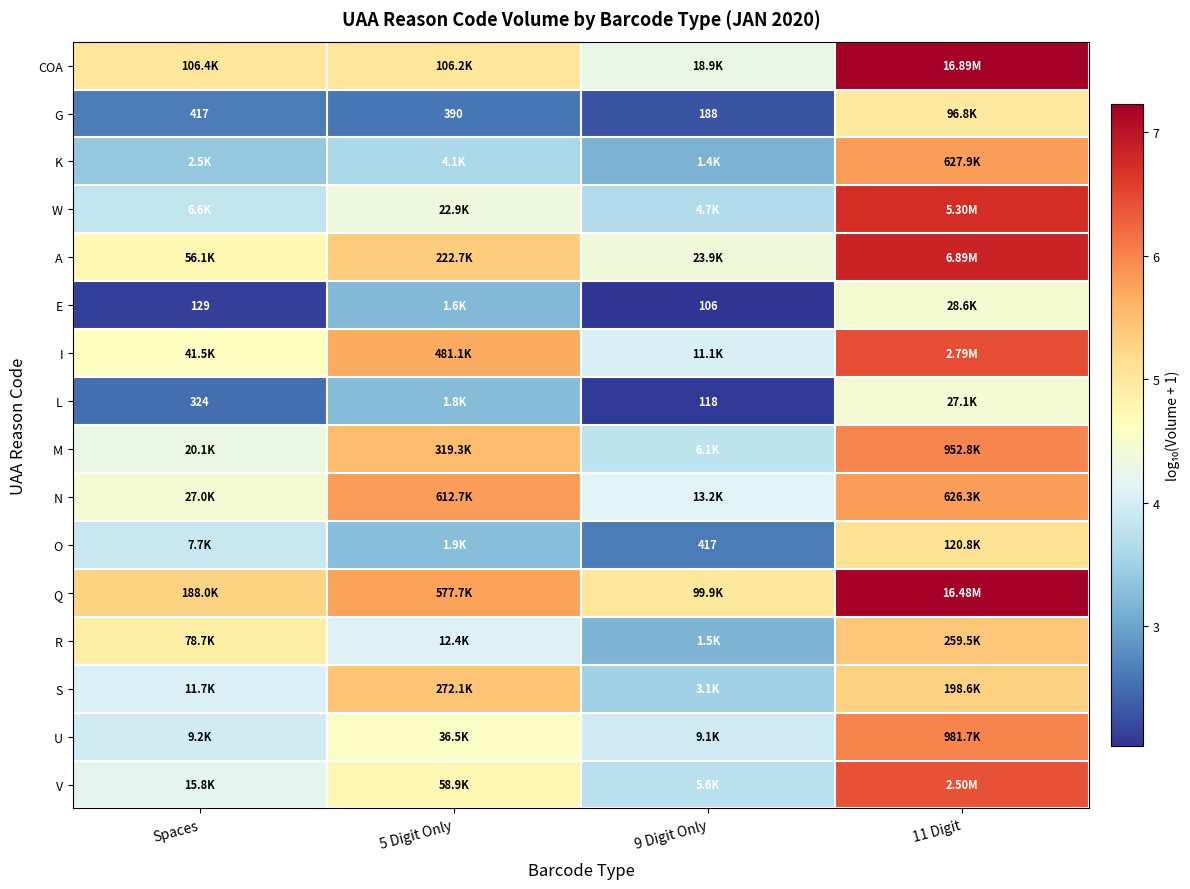

Is the value of A at 9 Digit Only greater than the value of W at Spaces?

Yes